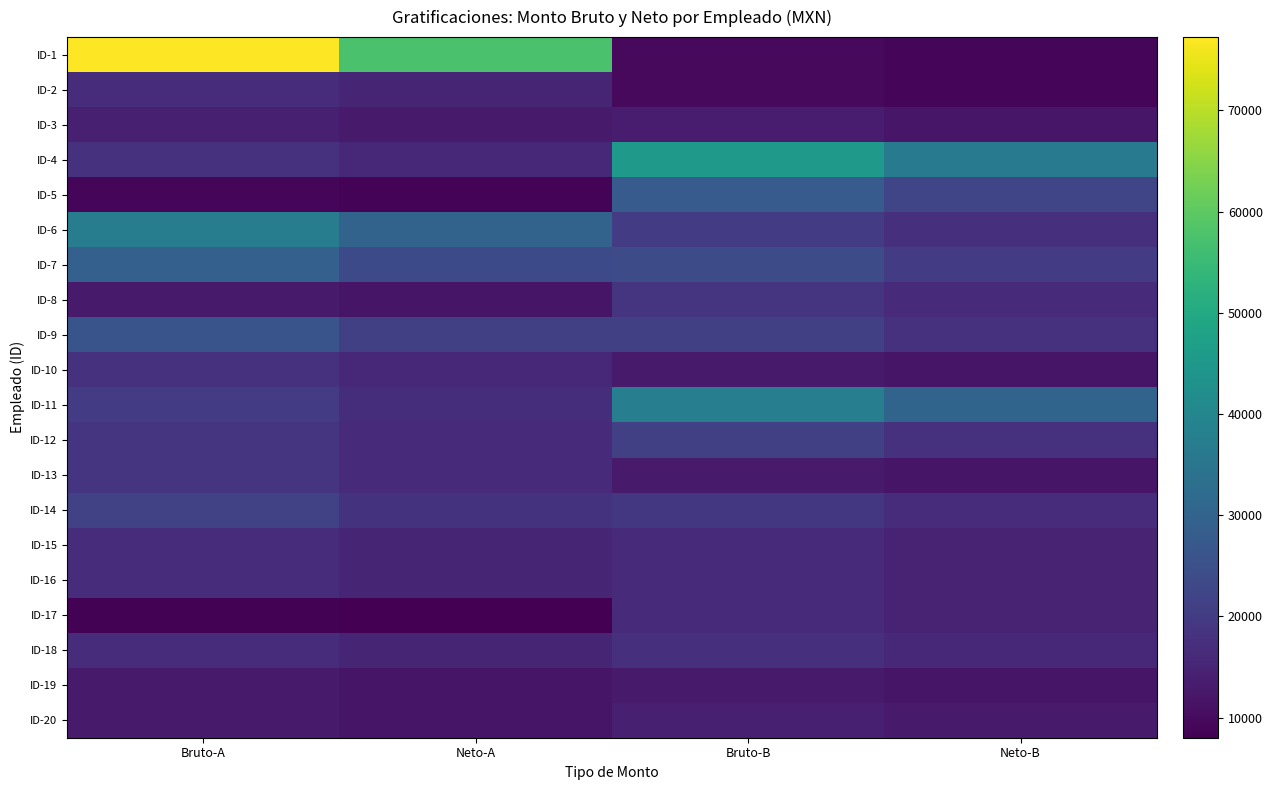

At which category is the sum across all series the highest?

Bruto-A